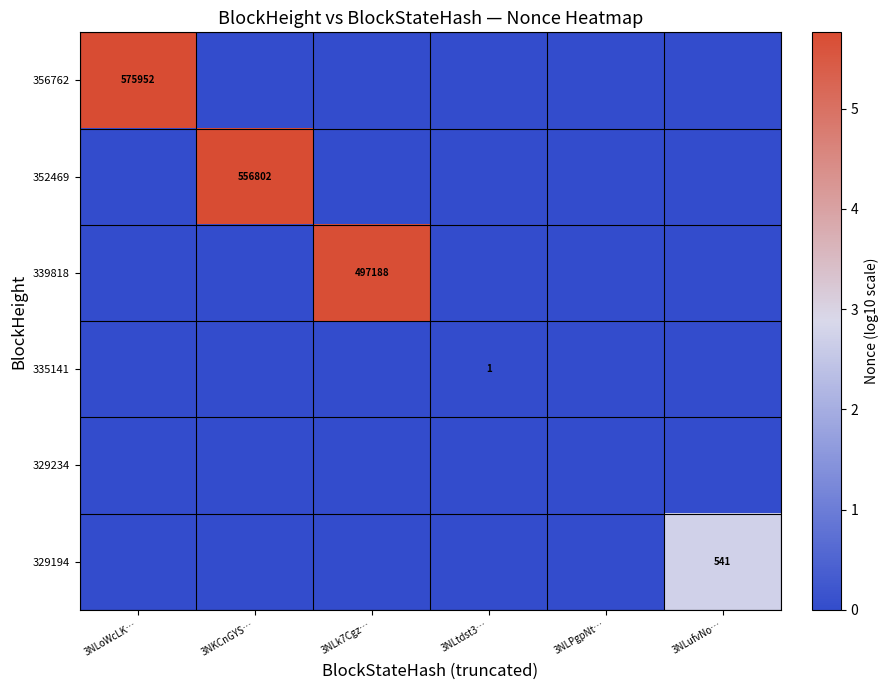

Which category has the lowest value in the 356762 series?

3NKCnGYS…